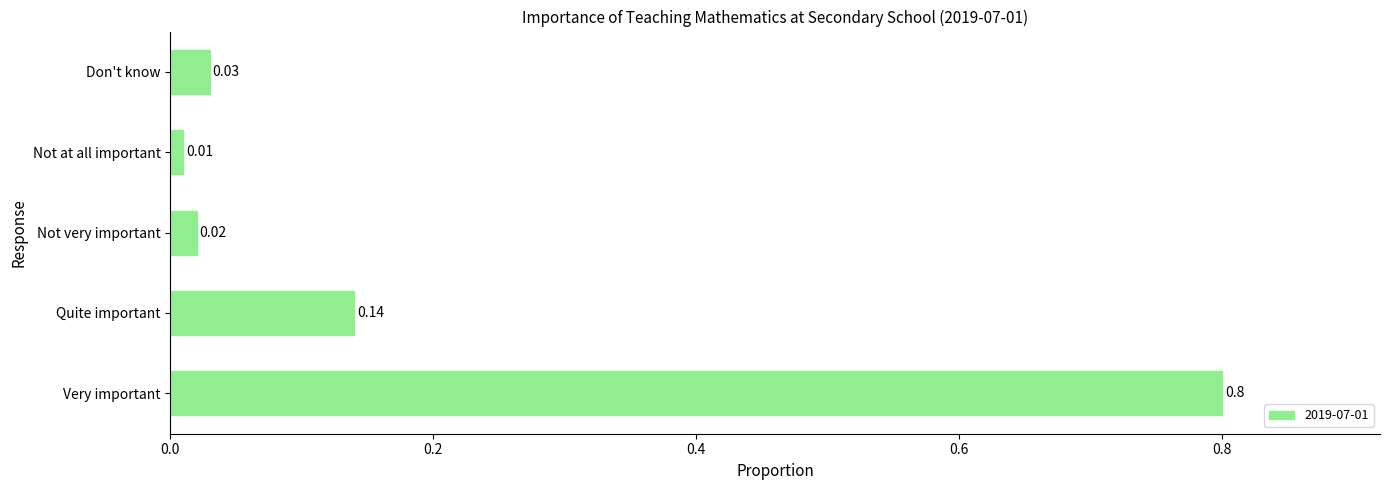

Between Quite important and Not at all important, which is larger?

Quite important